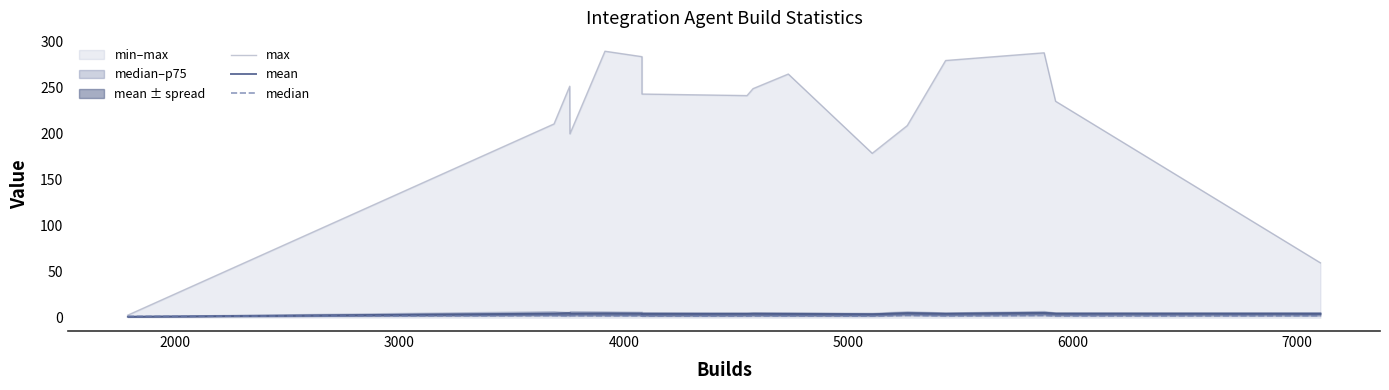

What is the minimum value for mean?

1.1